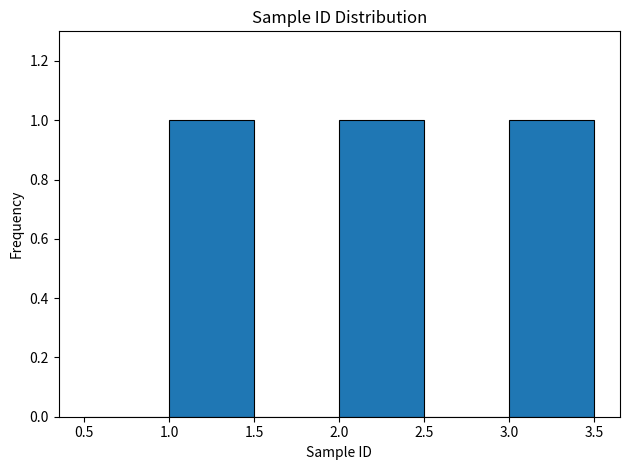

What is the height of the bar covering 1.0 to 1.5 on the x-axis? The values are not printed on the chart, so give them approximately, as read against the axis.

1